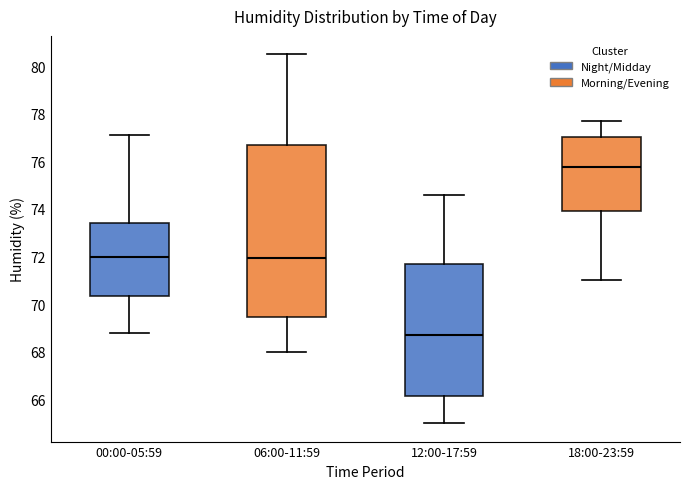

Where is the lower edge of the box for 00:00-05:59 on the y-axis? The values are not printed on the chart, so give them approximately, as read against the axis.

70.4